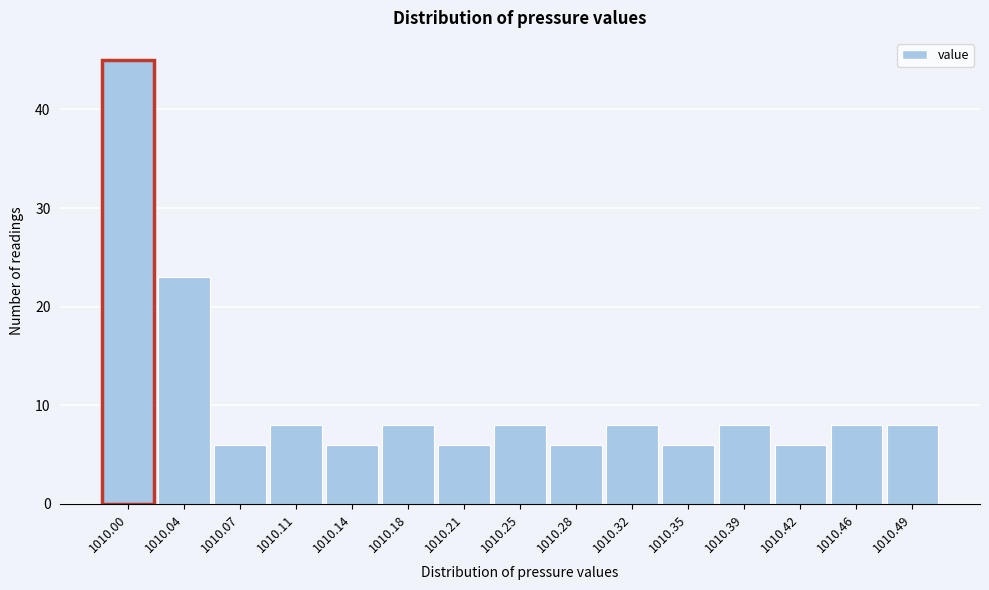

Reading left to right, list all the values displayed in this chart.

1010.00=45	1010.04=23	1010.07=6	1010.11=8	1010.14=6	1010.18=8	1010.21=6	1010.25=8	1010.28=6	1010.32=8	1010.35=6	1010.39=8	1010.42=6	1010.46=8	1010.49=8